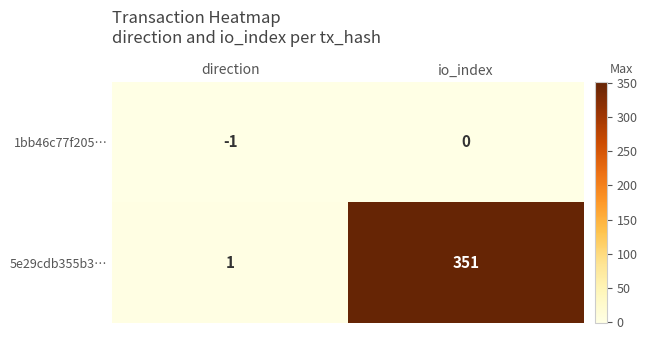

Rank the categories by 1bb46c77f205… value from lowest to highest.

direction, io_index